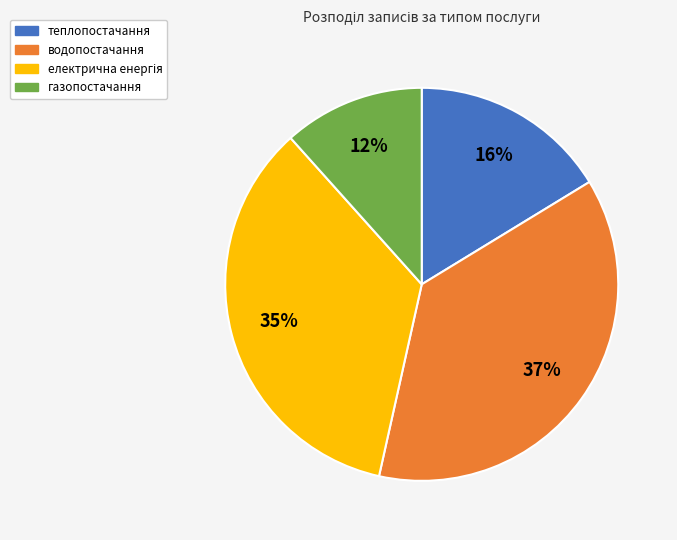

Which category has the smallest portion of the pie?

газопостачання